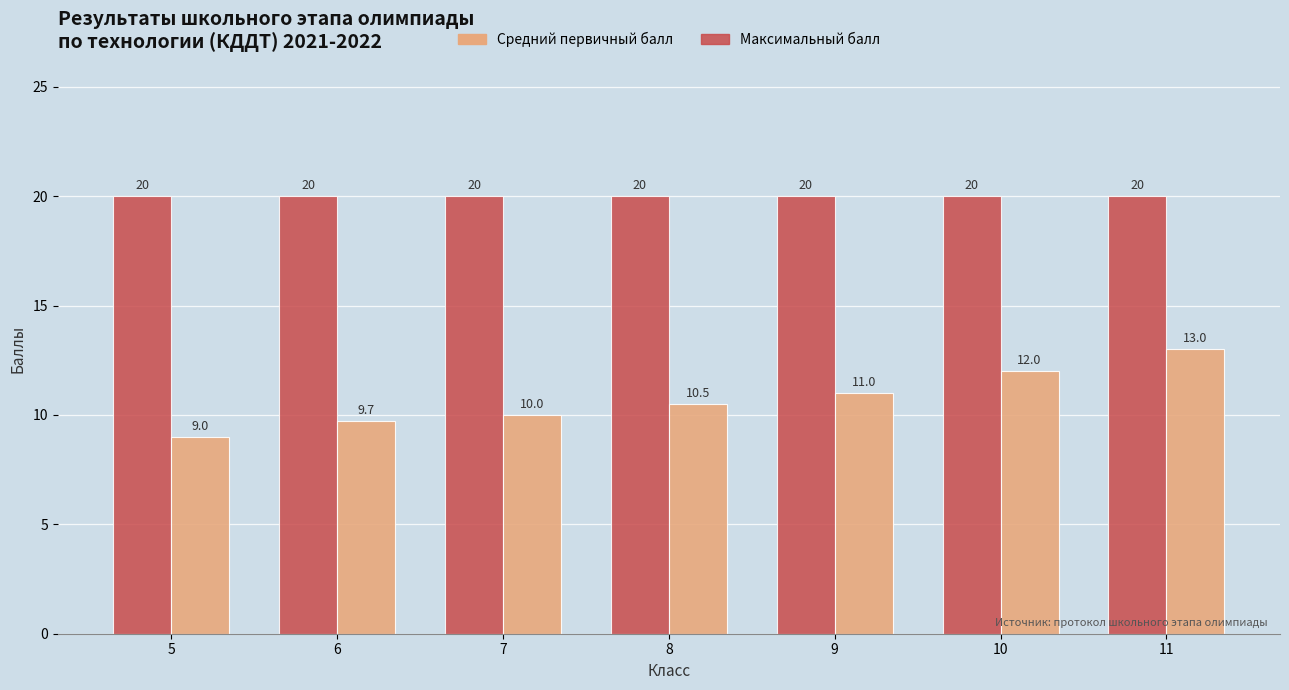

What is the approximate value of Средний первичный балл at 5?

9.0